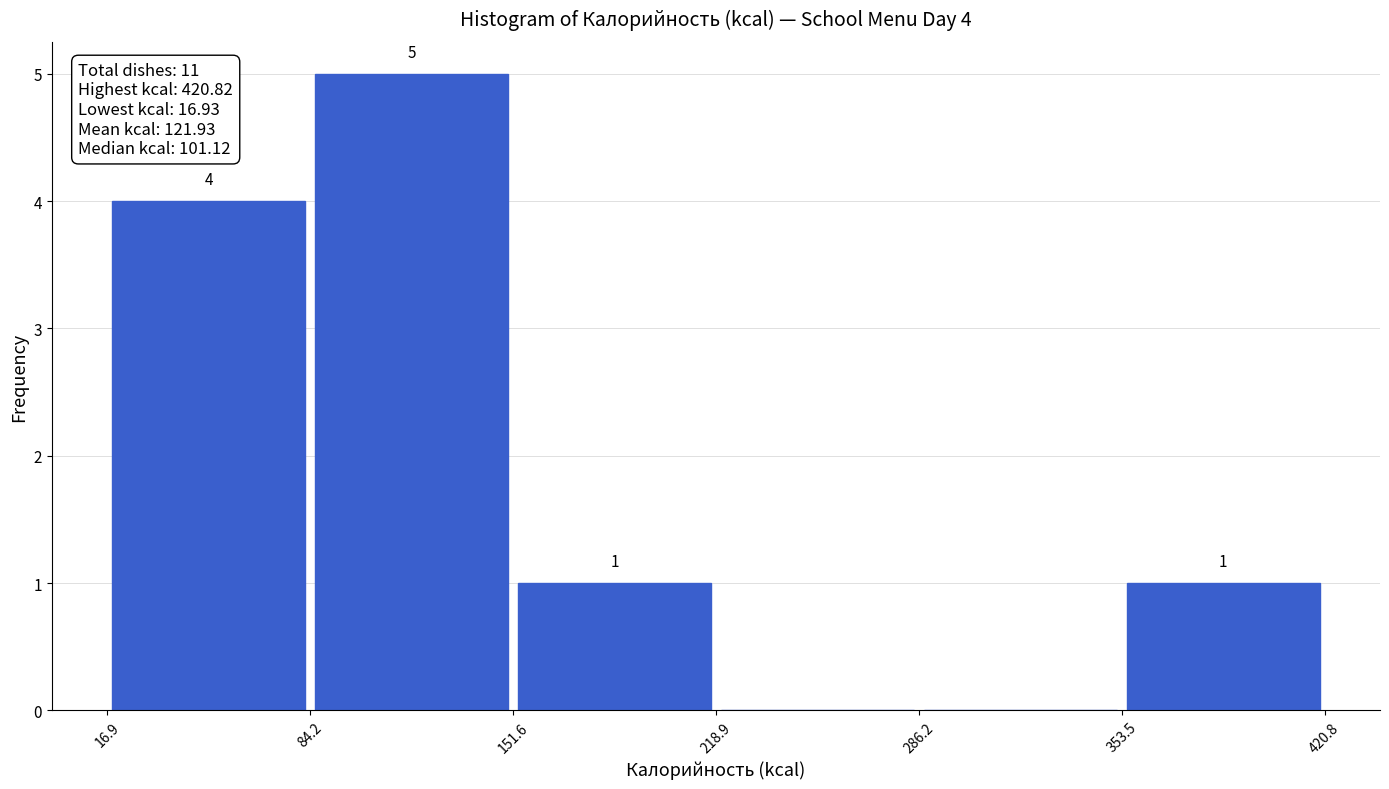

Which range on the x-axis has the tallest bar?

84.2 to 151.6